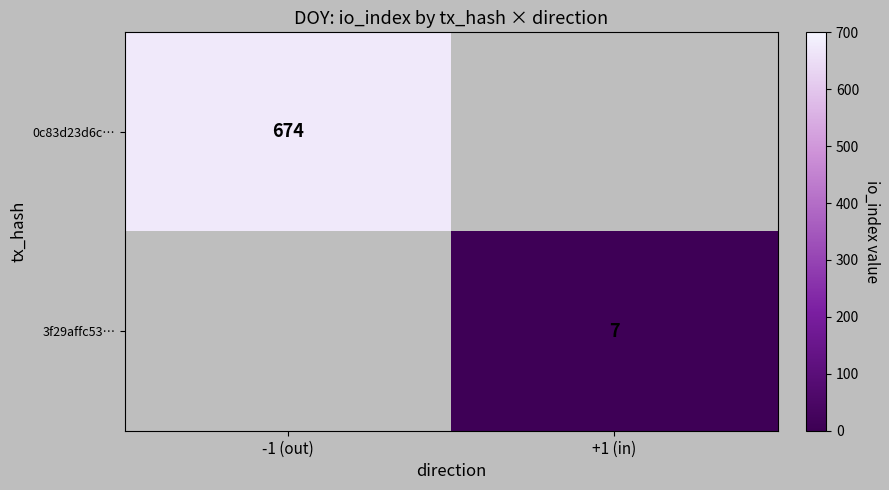

True or false: 0c83d23d6c… has a value of 674 at -1 (out).

True